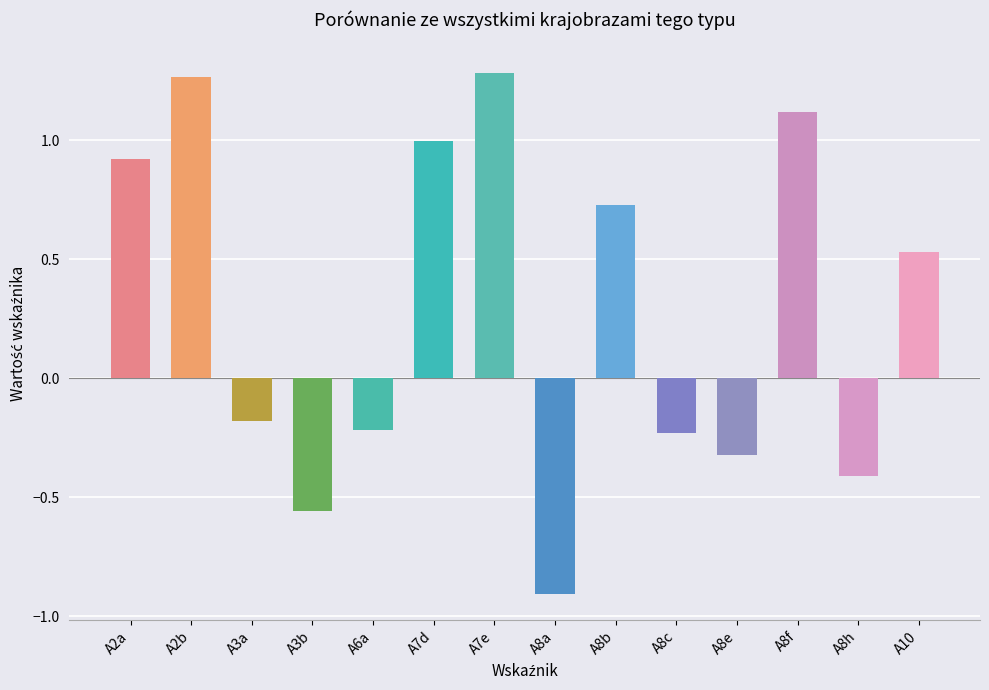

What is the label of the 12th bar from the right?

A3a